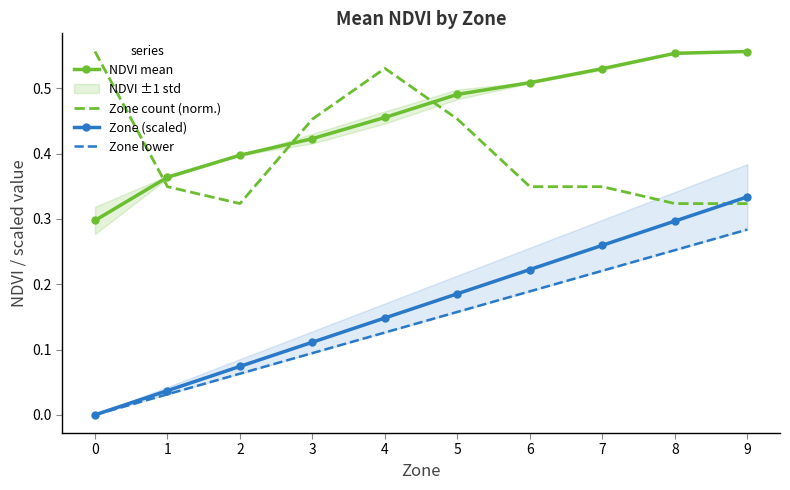

True or false: Zone (scaled) and Zone lower intersect in this chart.

False